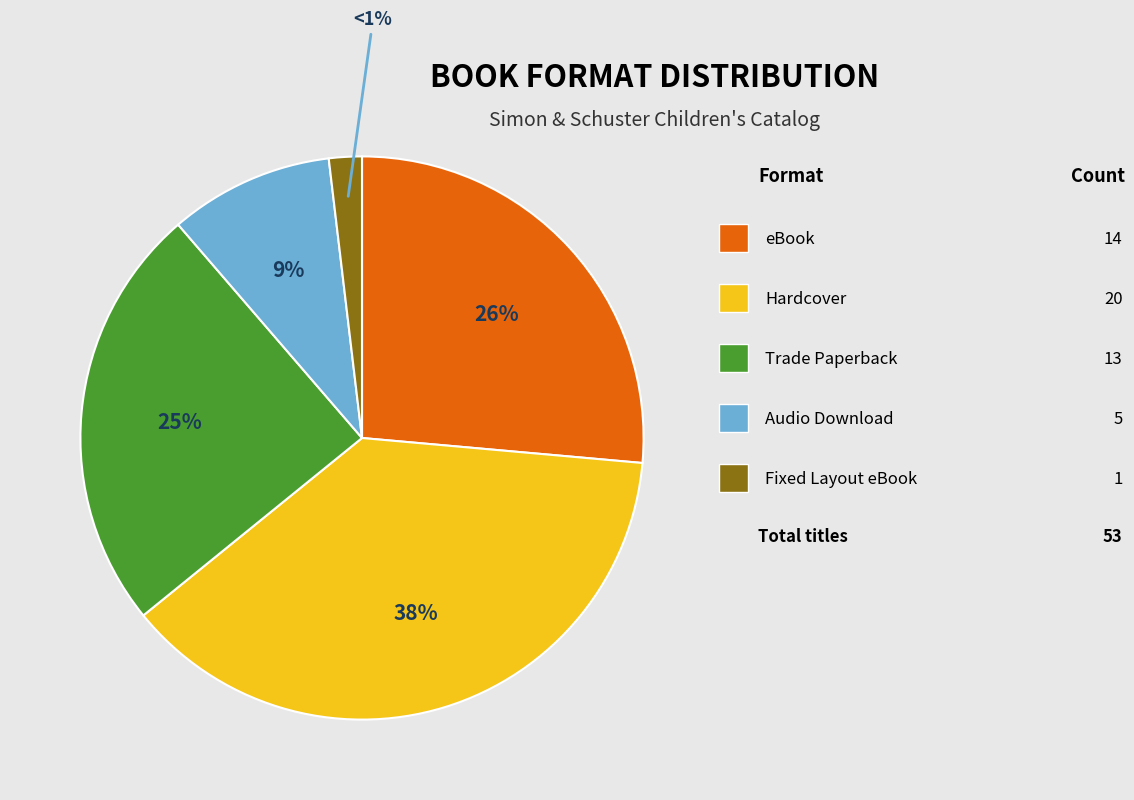

How many segments does this pie chart have?

5